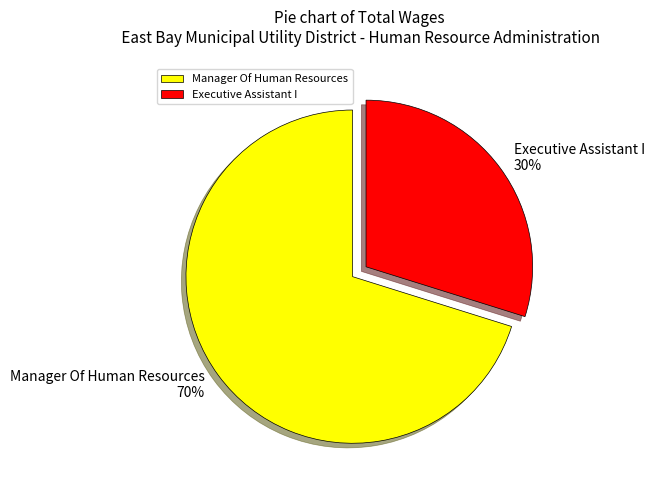

True or false: Executive Assistant I accounts for 18% of the total.

False